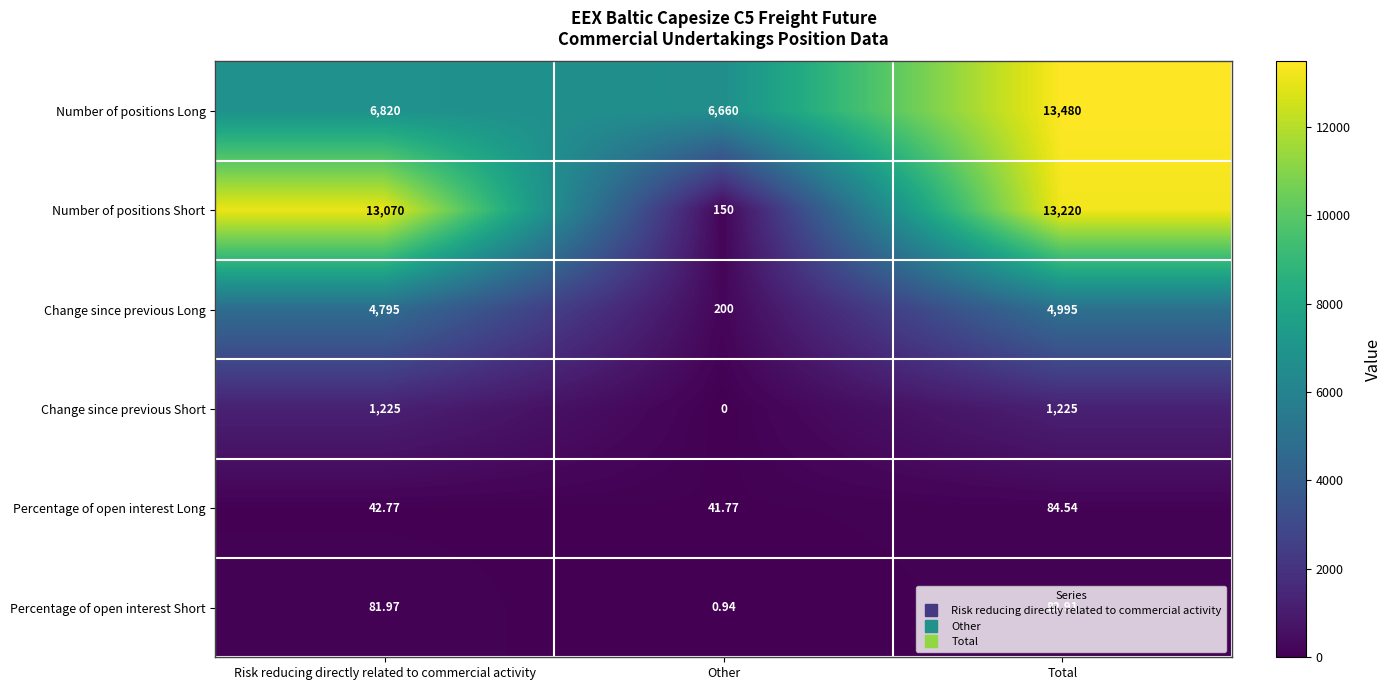

At which label is Change since previous Long closest to 2597?

Risk reducing directly related to commercial activity